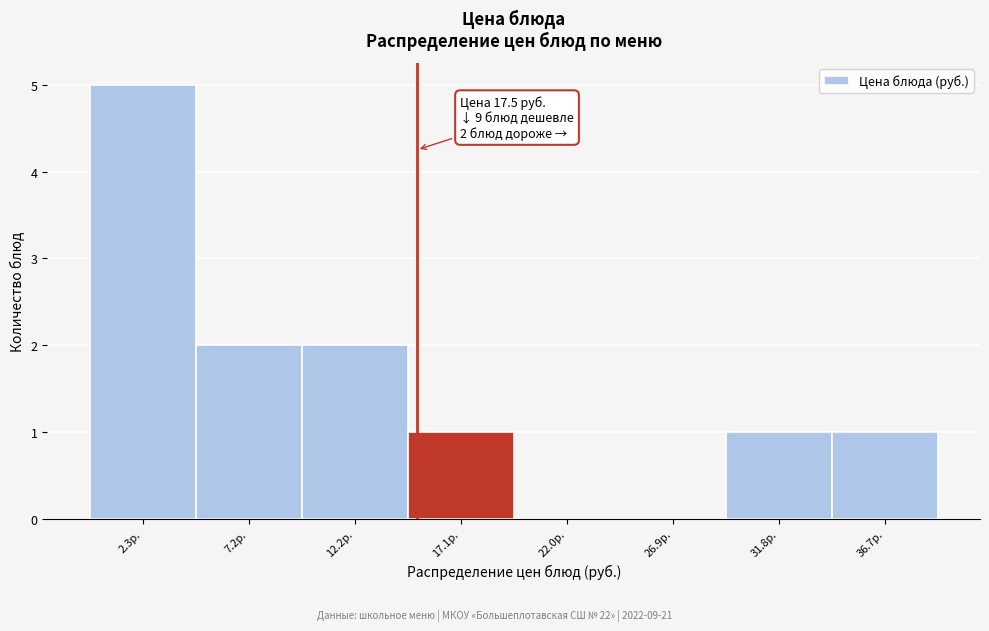

Reading left to right, transcribe all the data shown in this chart.

2.3р.=5	7.2р.=2	12.2р.=2	17.1р.=1	22.0р.=0	26.9р.=0	31.8р.=1	36.7р.=1